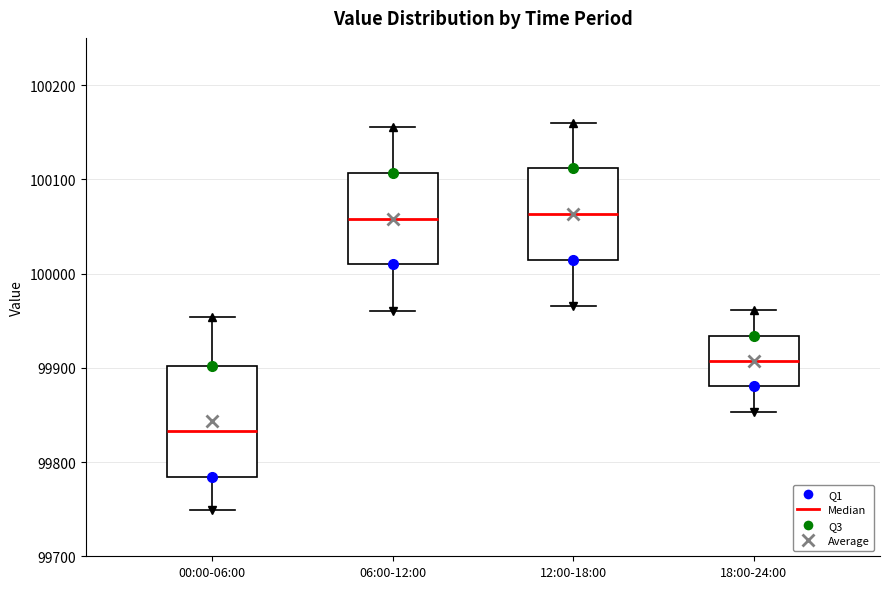

Reading left to right, transcribe this box plot: for each box, give where its median line is, the range the box spans, and where its two whiskers end, as read against the y-axis. The values are not printed on the chart, so give them approximately, as read against the axis.

00:00-06:00: median 99830, box 99780 to 99900, whiskers 99750 to 99950
06:00-12:00: median 100060, box 100010 to 100110, whiskers 99960 to 100160
12:00-18:00: median 100060, box 100010 to 100110, whiskers 99970 to 100160
18:00-24:00: median 99910, box 99880 to 99930, whiskers 99850 to 99960